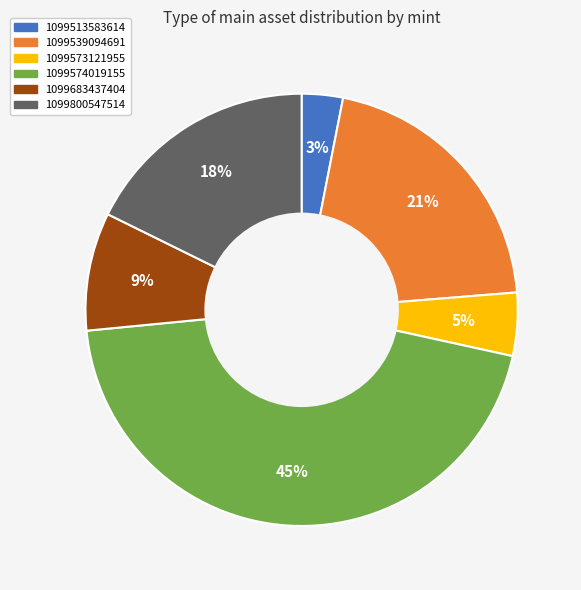

Does any single category account for the majority?

No